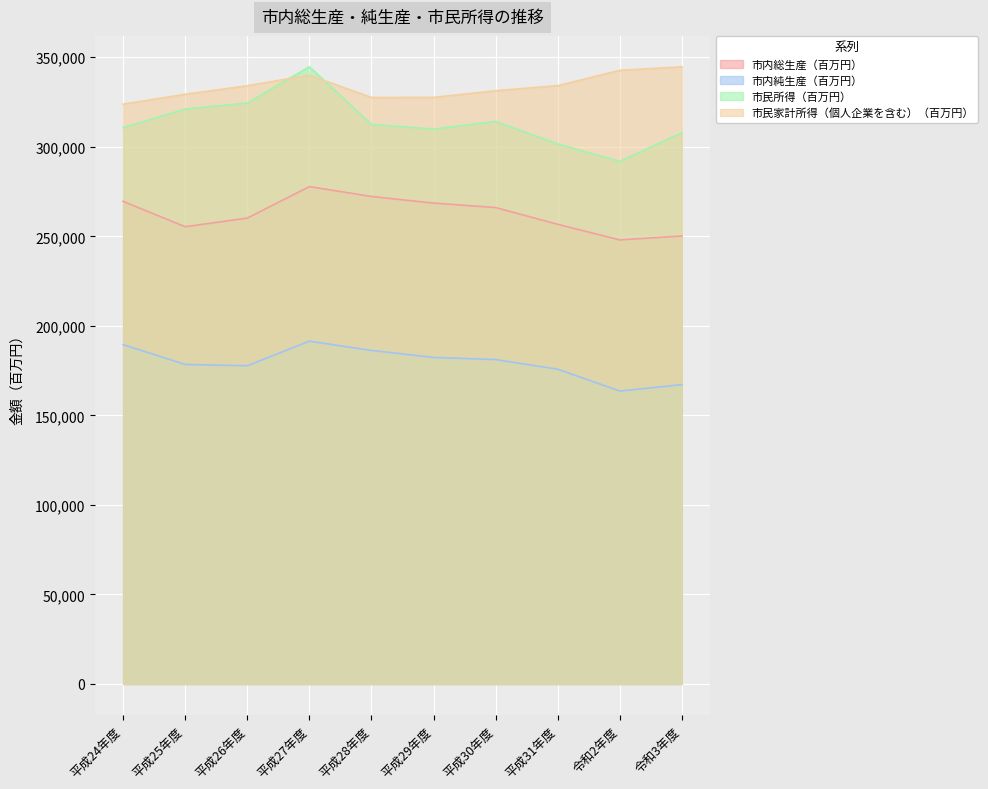

Is the value of 市民家計所得（個人企業を含む）（百万円） at 平成27年度 greater than the value of 市民所得（百万円） at 平成26年度?

Yes